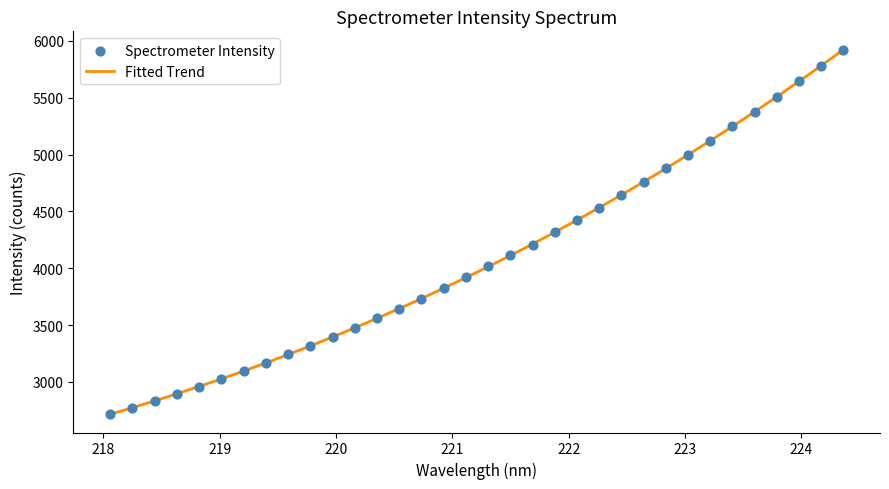

Approximately how many times larger is the value at 223.2172 compared to 220.9264?

1.3